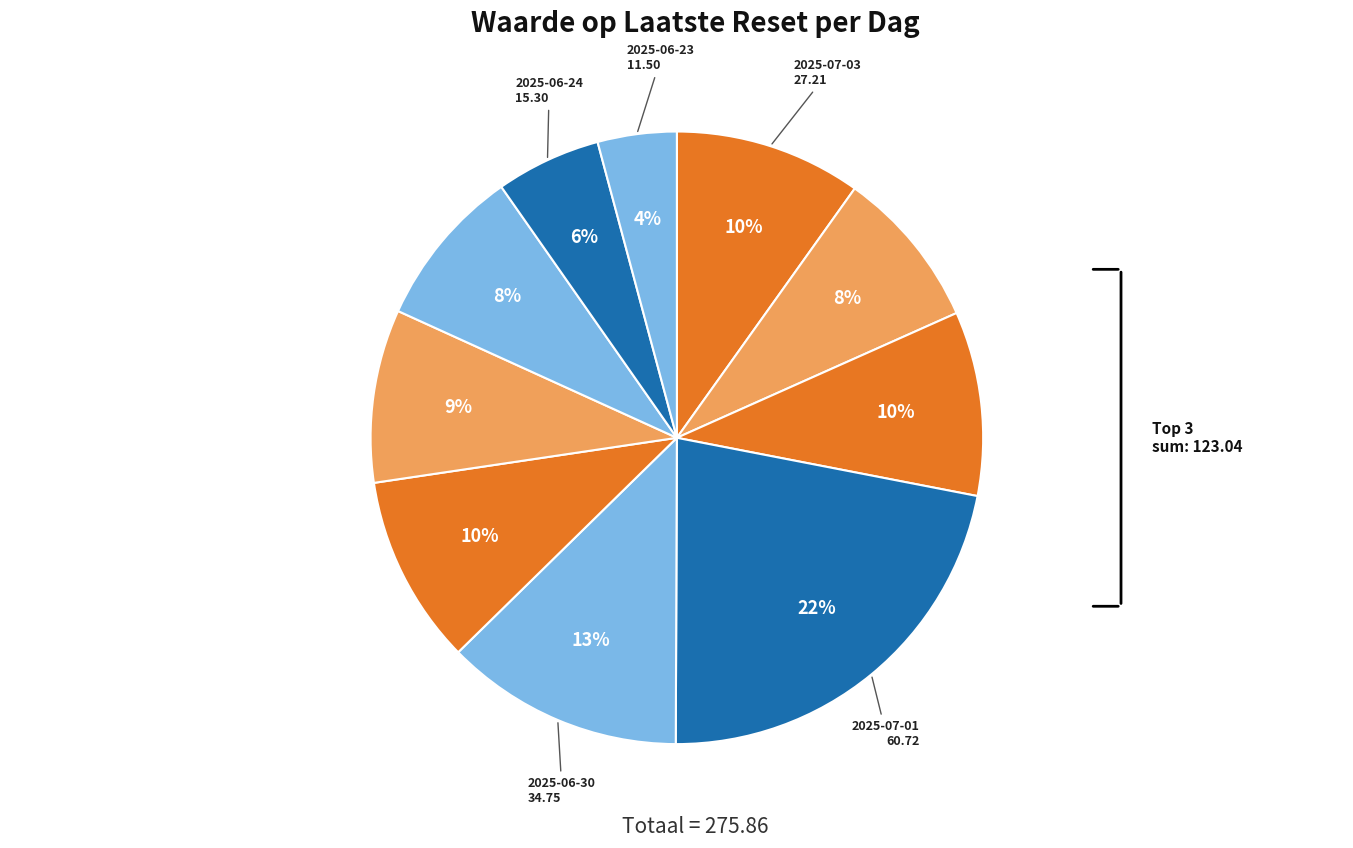

Does any single category account for the majority?

No